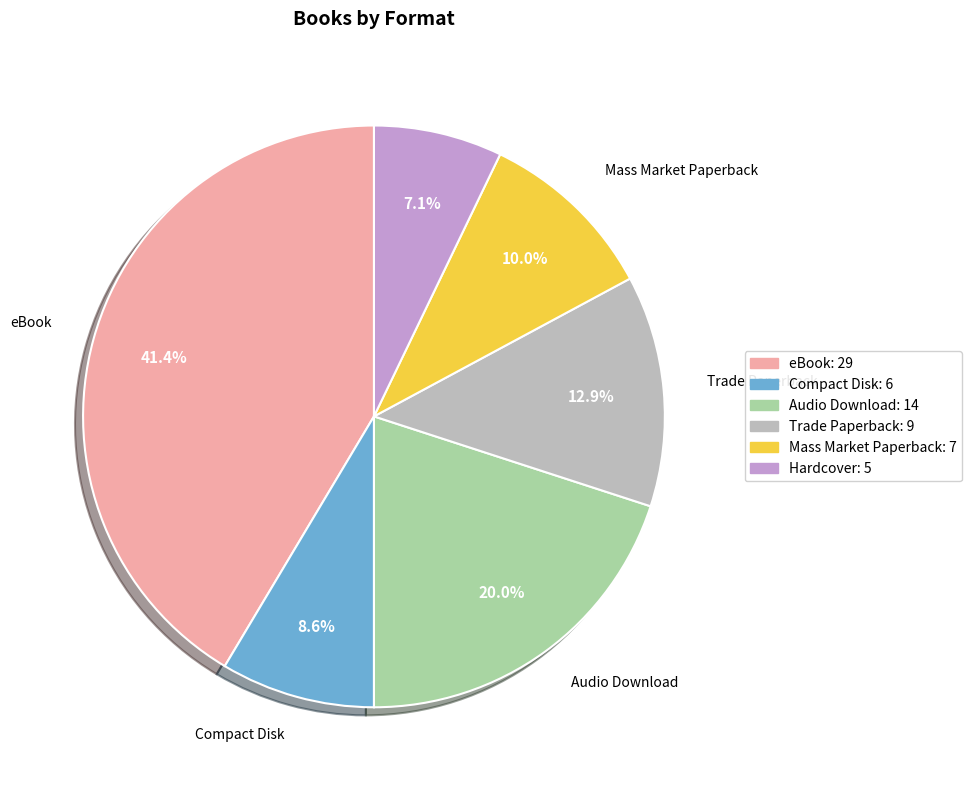

Is there any slice that represents more than half of the pie?

No